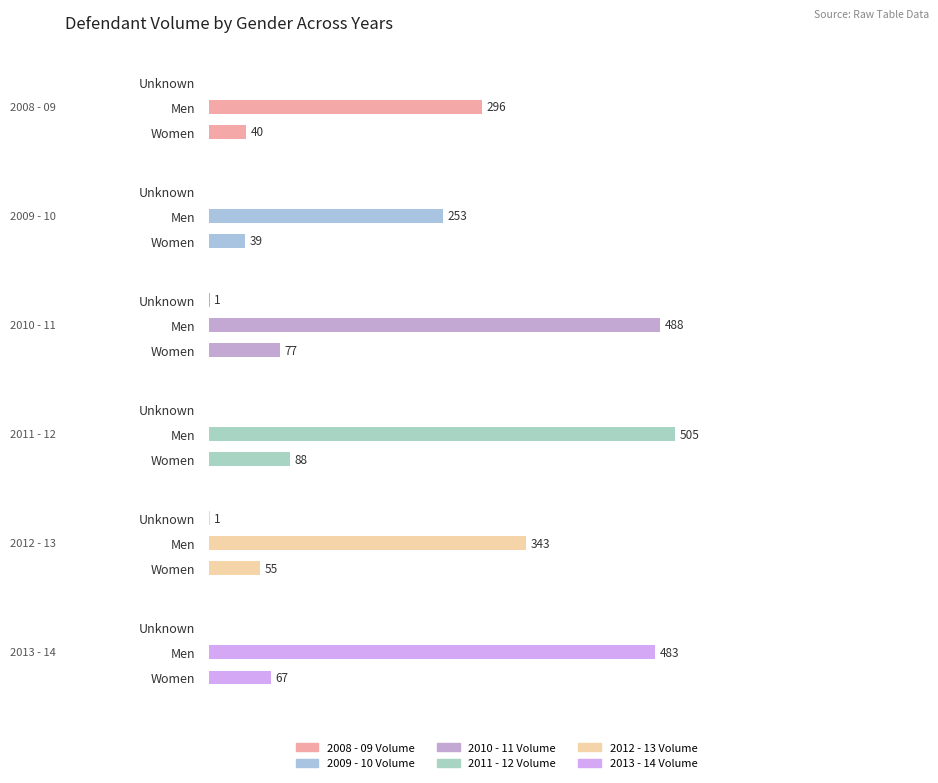

What is the sum of the 2010 - 11 Volume values at Women and Men?

565